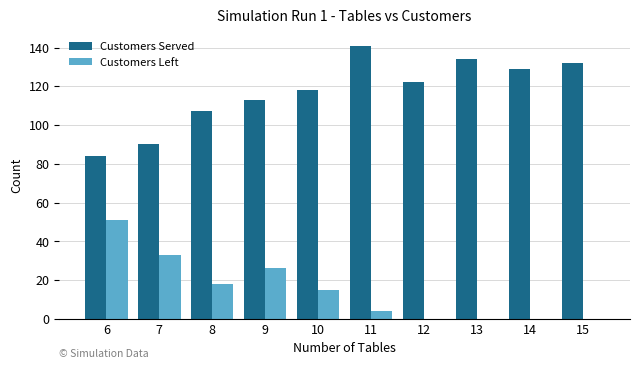

Is the value of Customers Left at 13 greater than the value of Customers Served at 10?

No